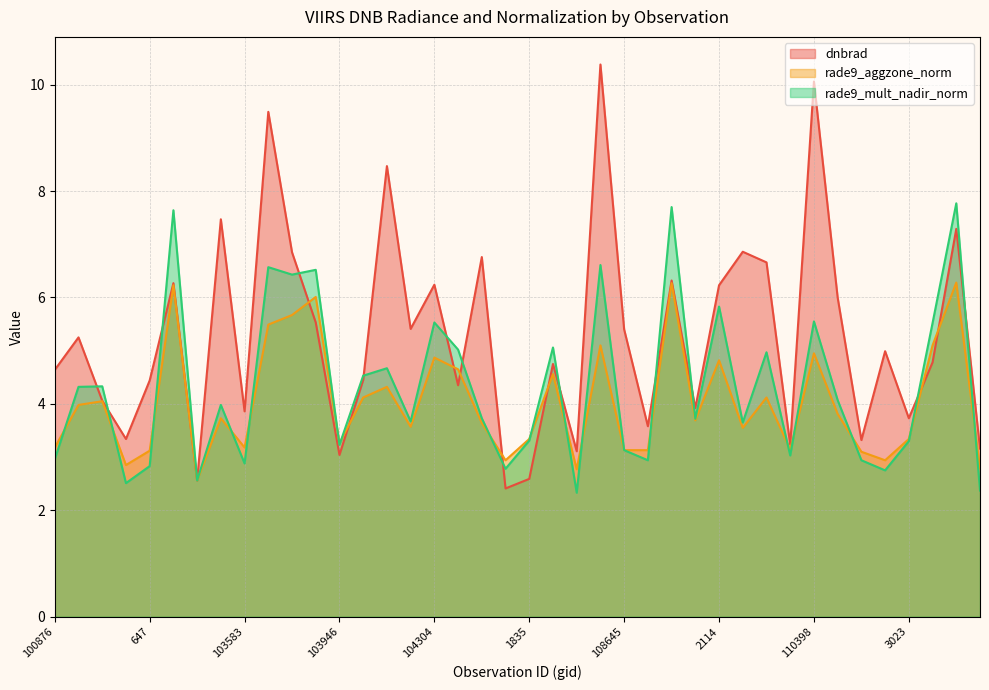

Does the chart have visible grid lines?

Yes